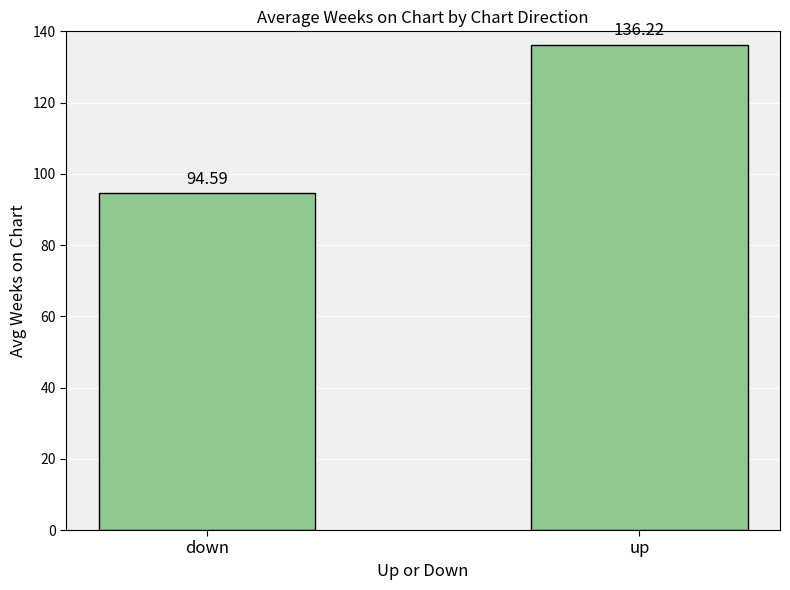

How many bars are there in total?

2